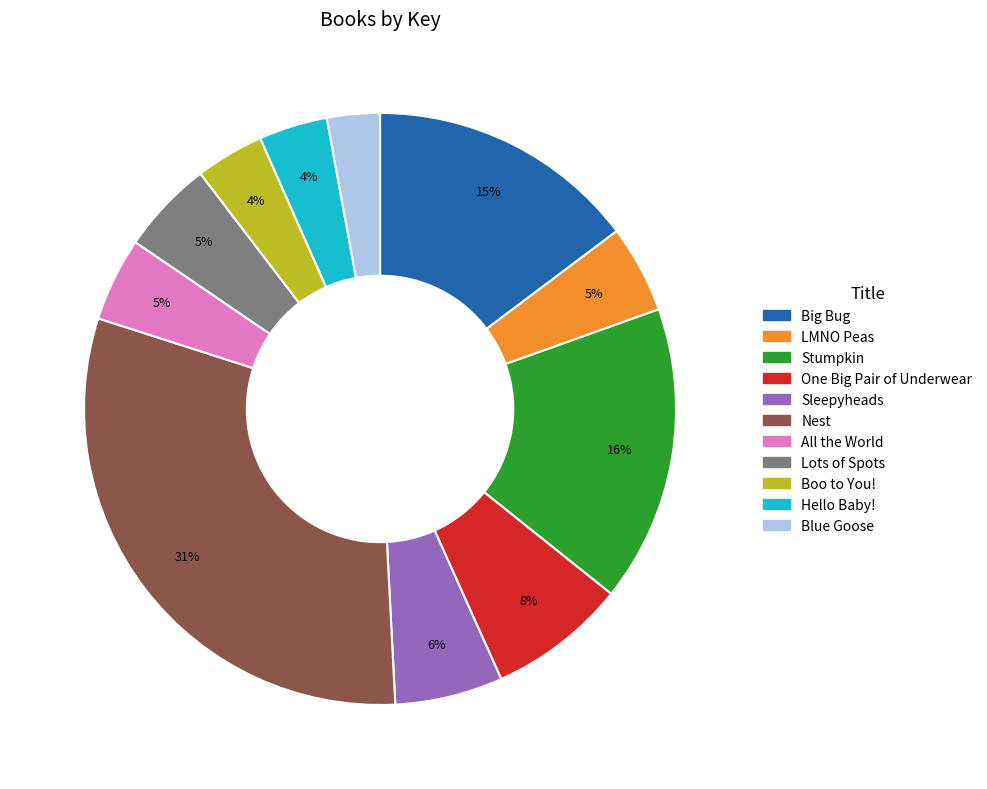

To the nearest percent, what is the combined percentage of One Big Pair of Underwear and Stumpkin?

24%